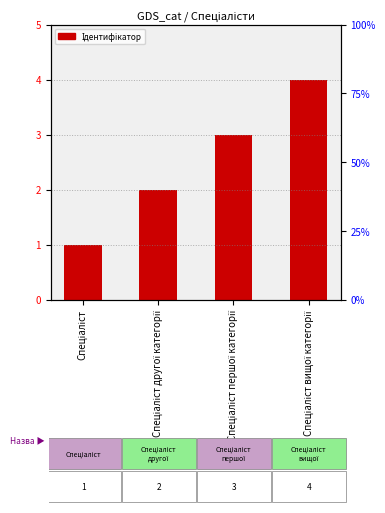

What is the value of the 4th bar from the left?

4